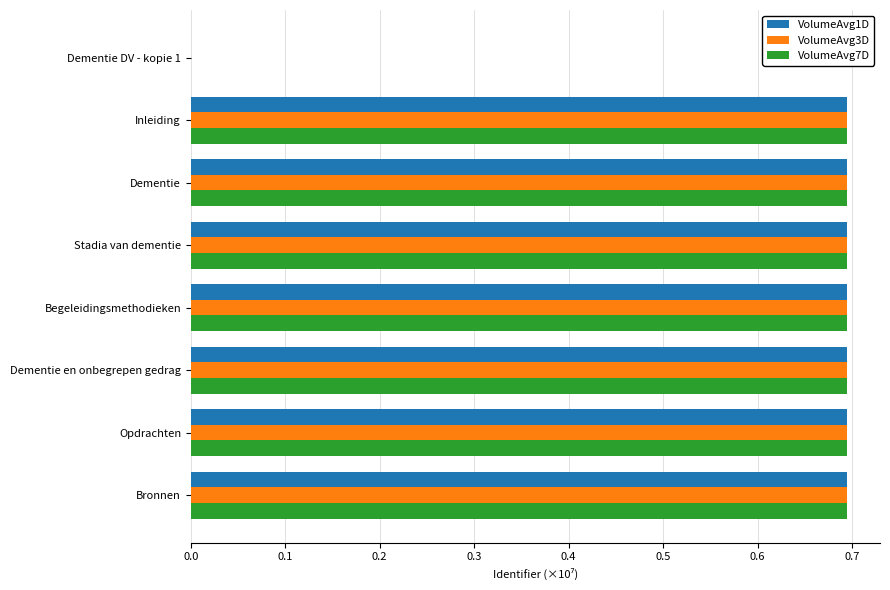

What is the maximum value shown in the chart?

0.7